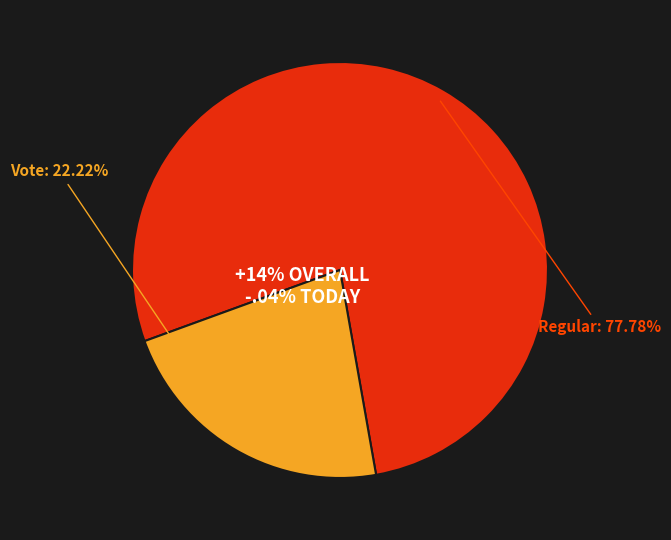

Rank the categories by value from highest to lowest.

Regular, Vote